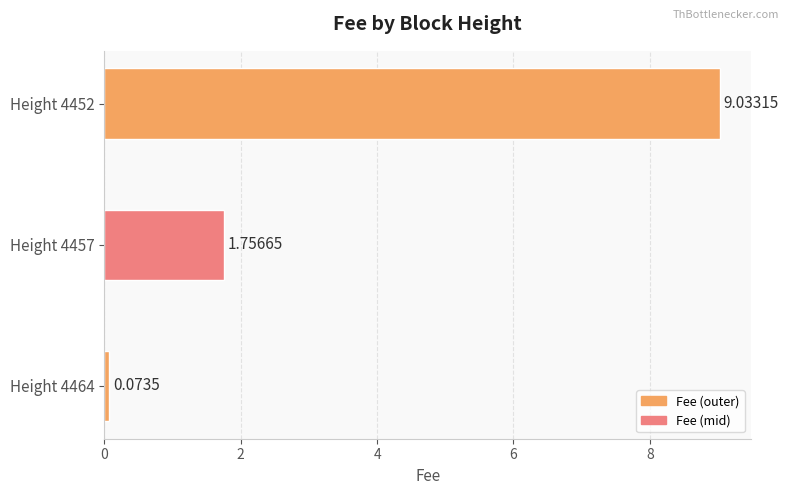

Rank the categories by value from lowest to highest.

Height 4464, Height 4457, Height 4452